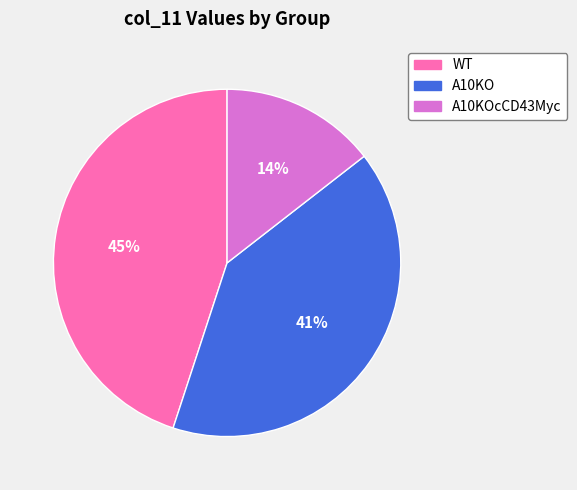

Is there any slice that represents more than half of the pie?

No